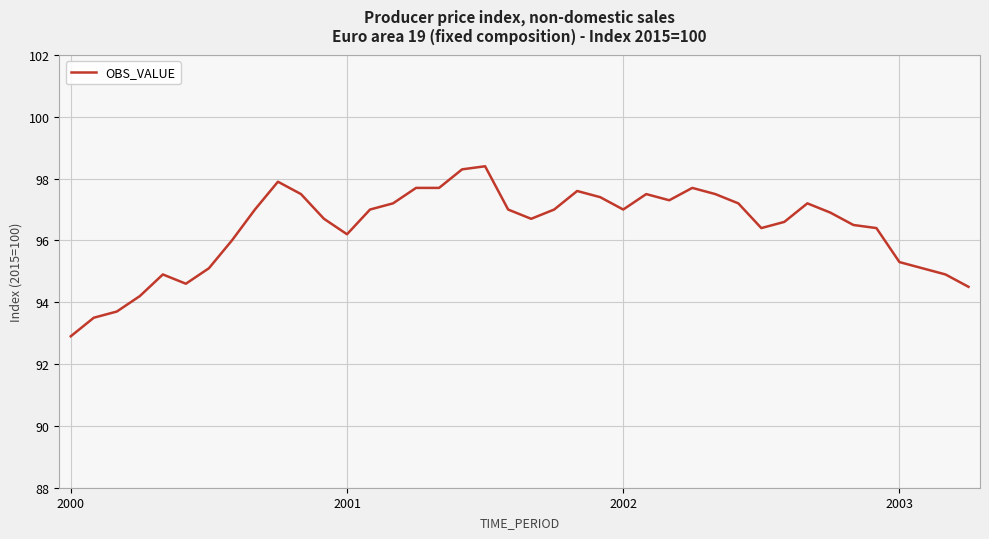

How many series are shown in this chart?

1